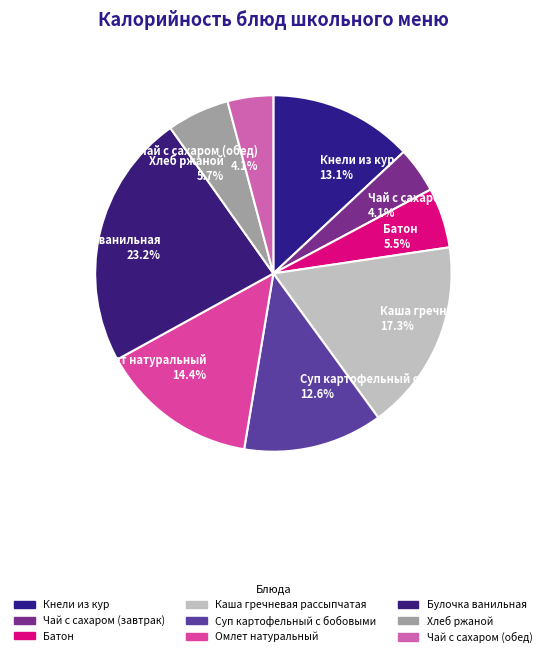

Does any single category account for the majority?

No